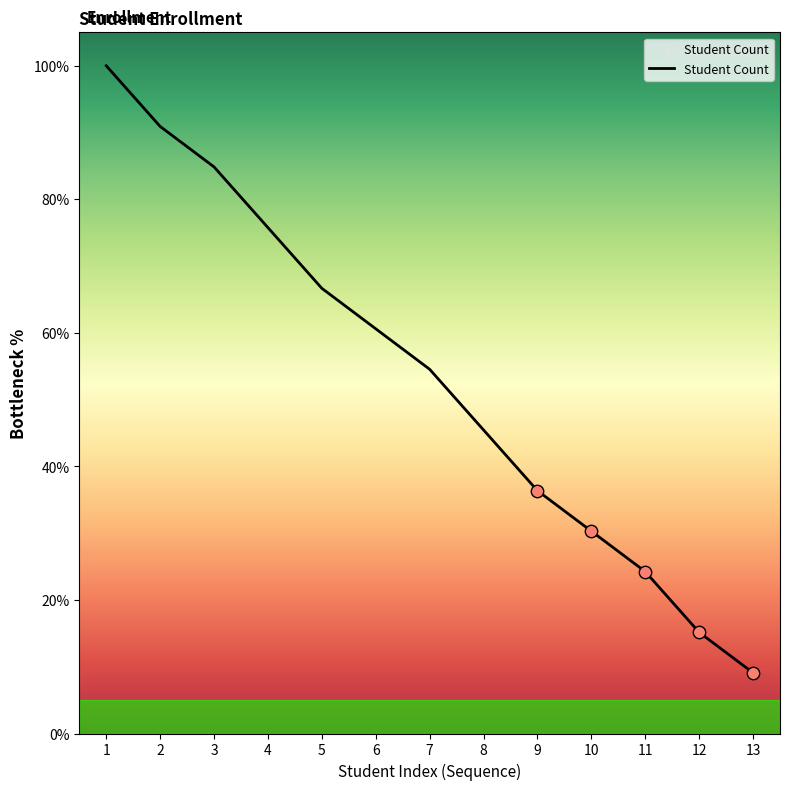

Between 11 and 9, which is larger?

9